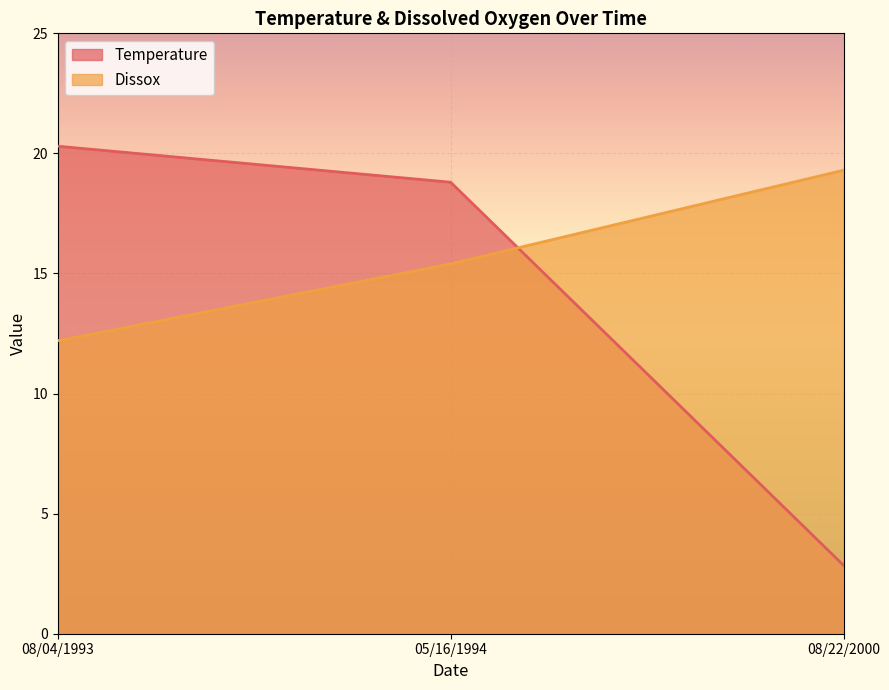

How many categories are shown in the chart?

3